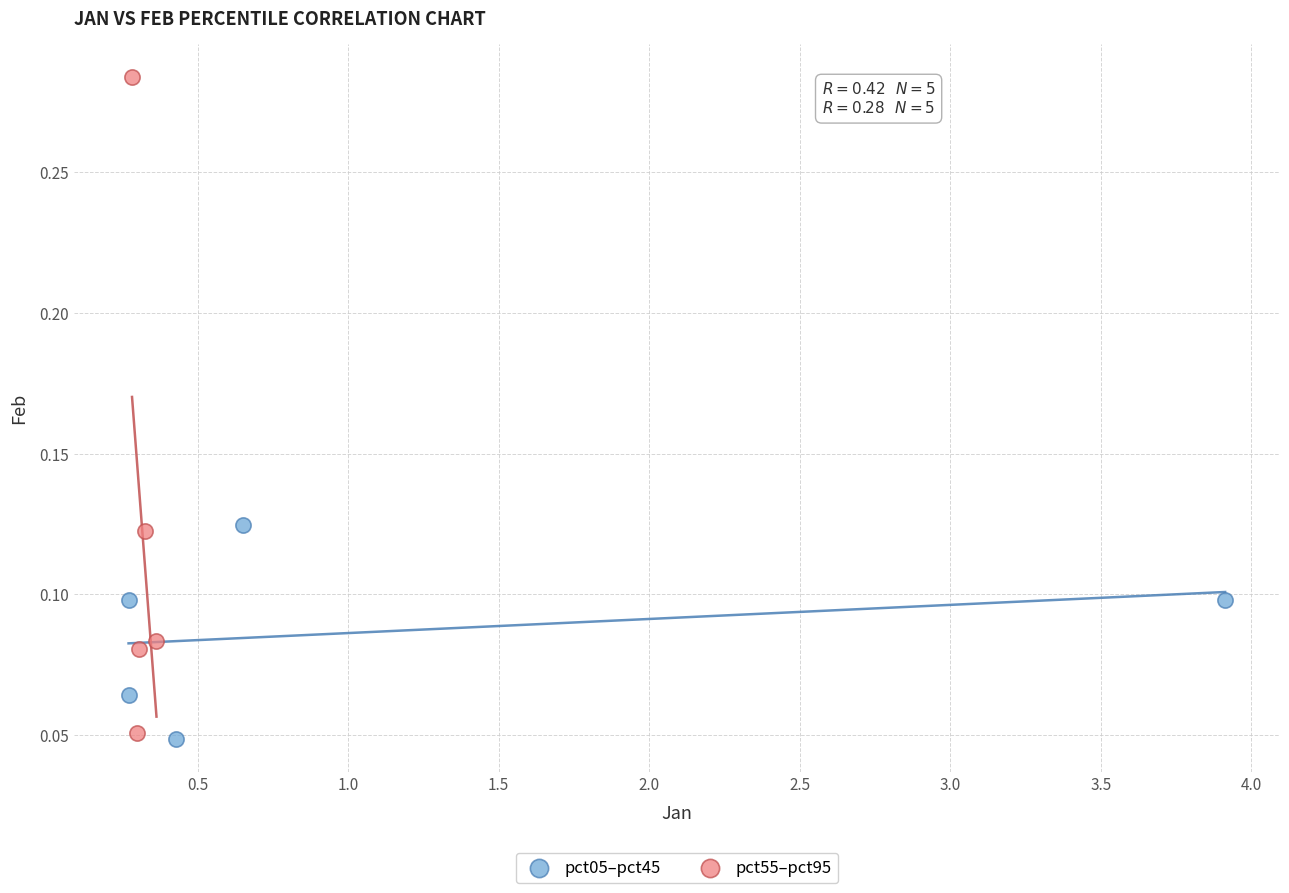

Which series reaches the maximum Y coordinate?

pct55–pct95